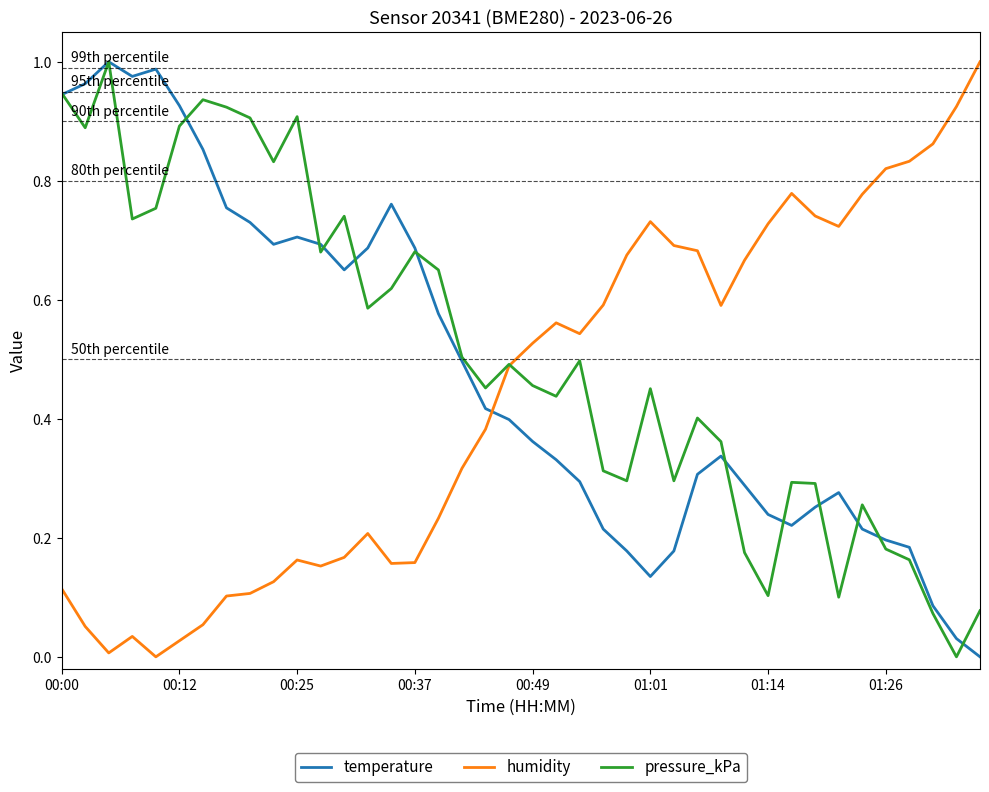

Which series ends up on top after the final intersection of humidity and temperature?

humidity